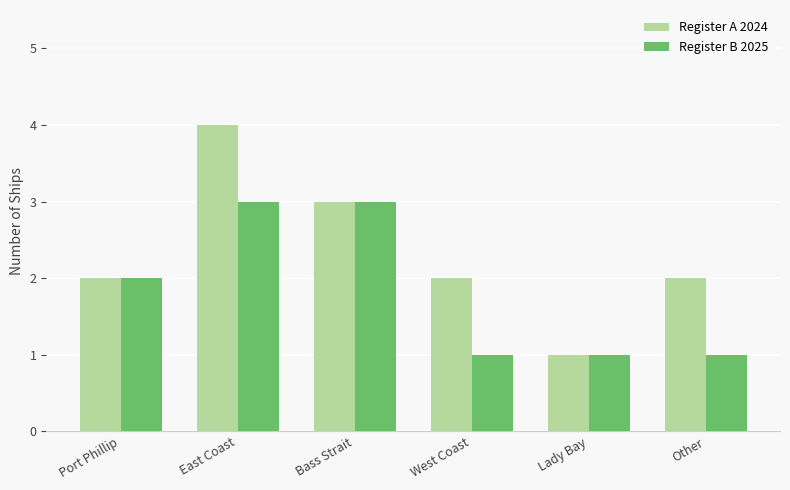

Which label corresponds to the largest value in the chart?

East Coast